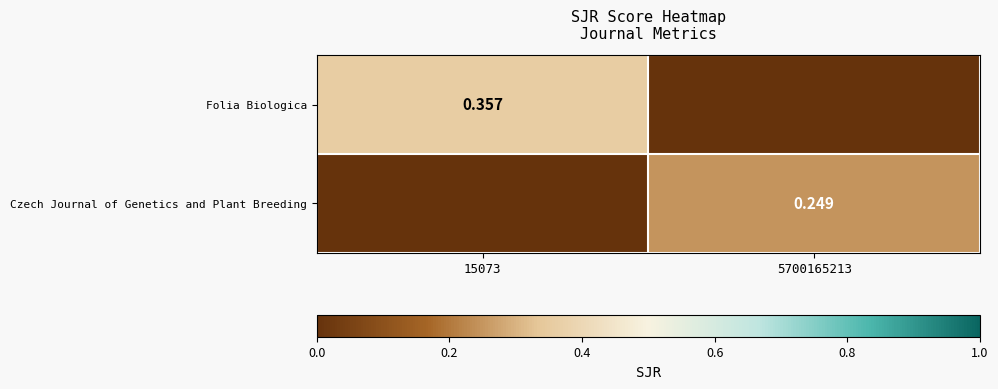

What is the total value across all series at 15073?

0.4